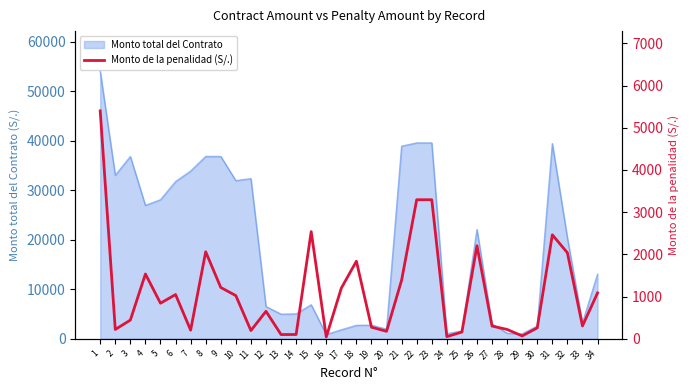

Where is the data nearest to the value 2721?

15